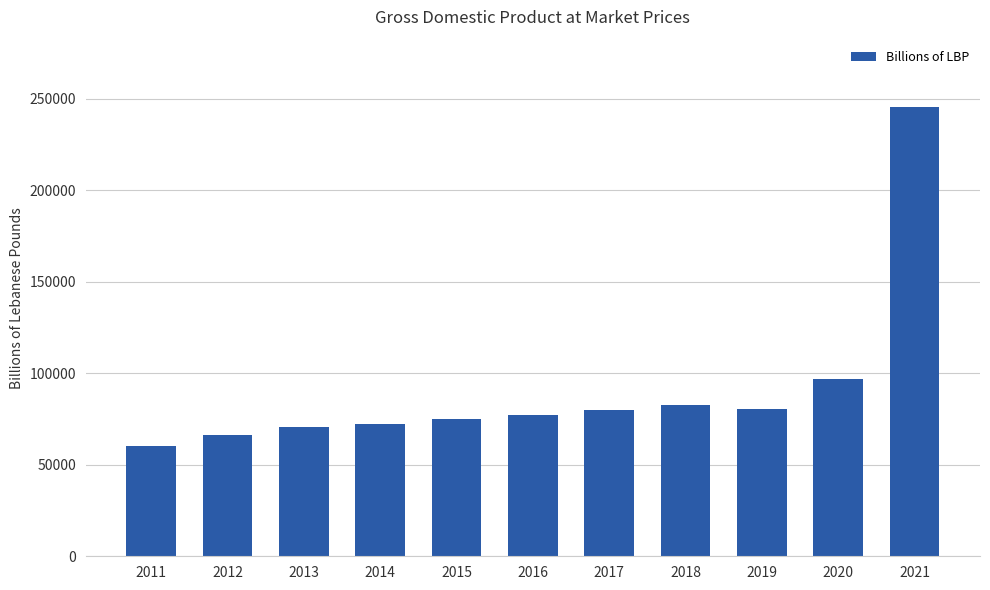

What is the difference between the values at 2021 and 2015?

170303.7